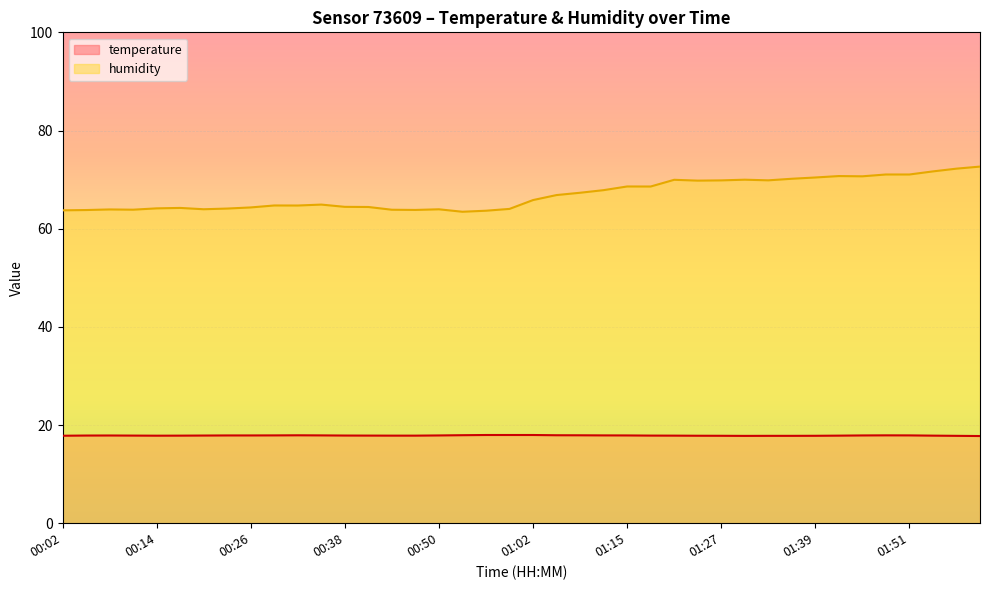

Count the number of data series in this chart.

2